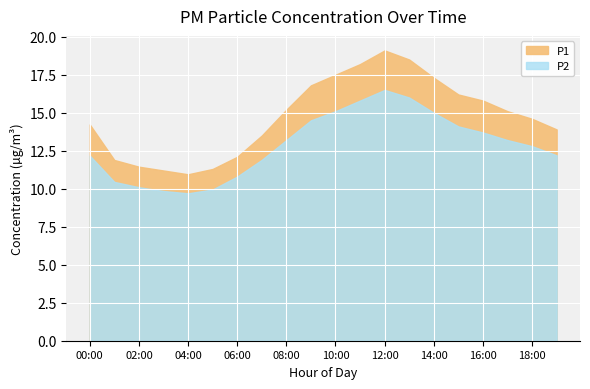

Reading left to right, extract all data points from this chart.

P1: 14.2	11.9	11.4	11.2	10.9	11.3	12.1	13.5	15.2	16.8	17.5	18.2	19.1	18.5	17.3	16.2	15.8	15.1	14.6	13.9
P2: 12.2	10.4	10.1	9.8	9.7	9.9	10.8	11.9	13.2	14.5	15.1	15.8	16.5	16.0	15.0	14.1	13.7	13.2	12.8	12.2